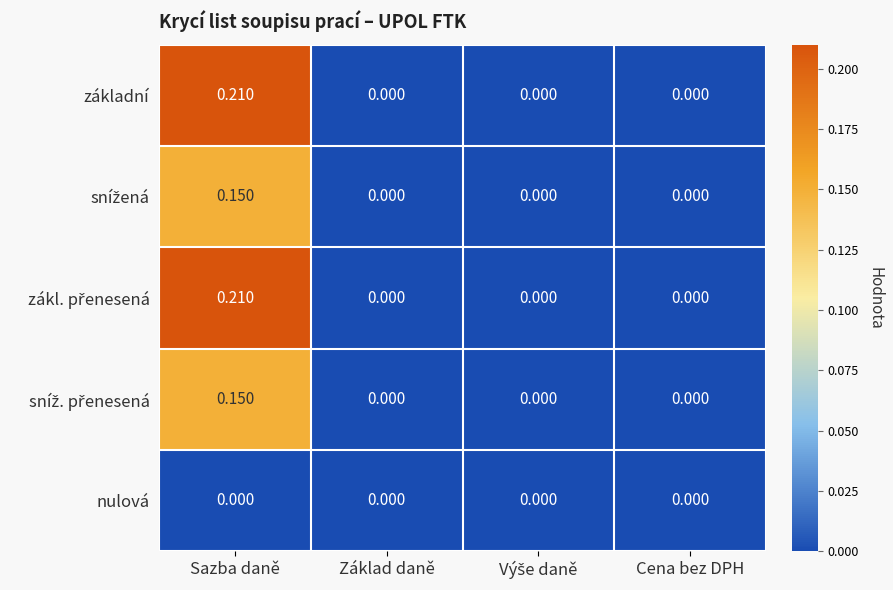

At which category is the sum across all series the highest?

Sazba daně